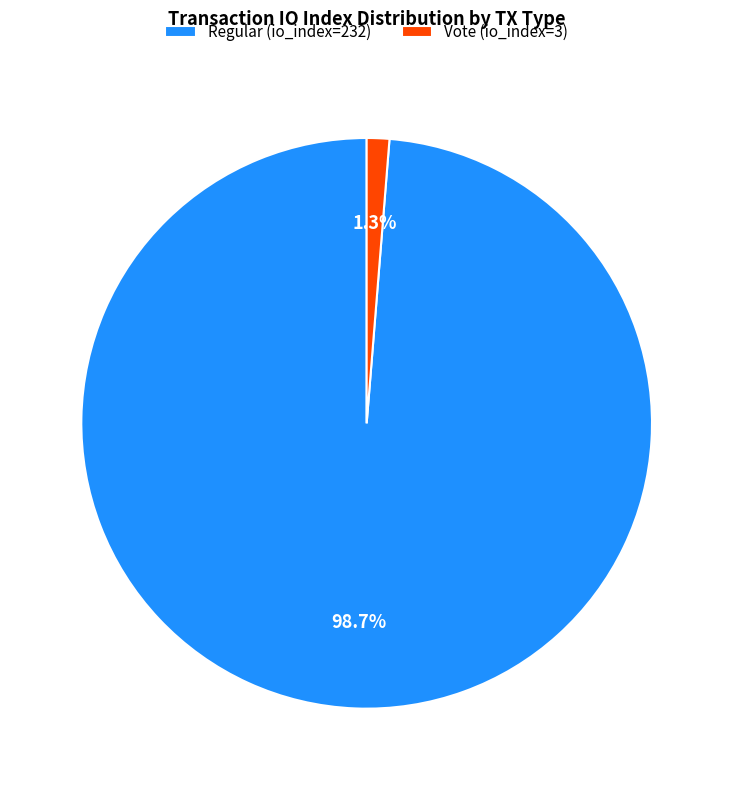

Does Vote (io_index=3) account for over 50% of the chart?

No